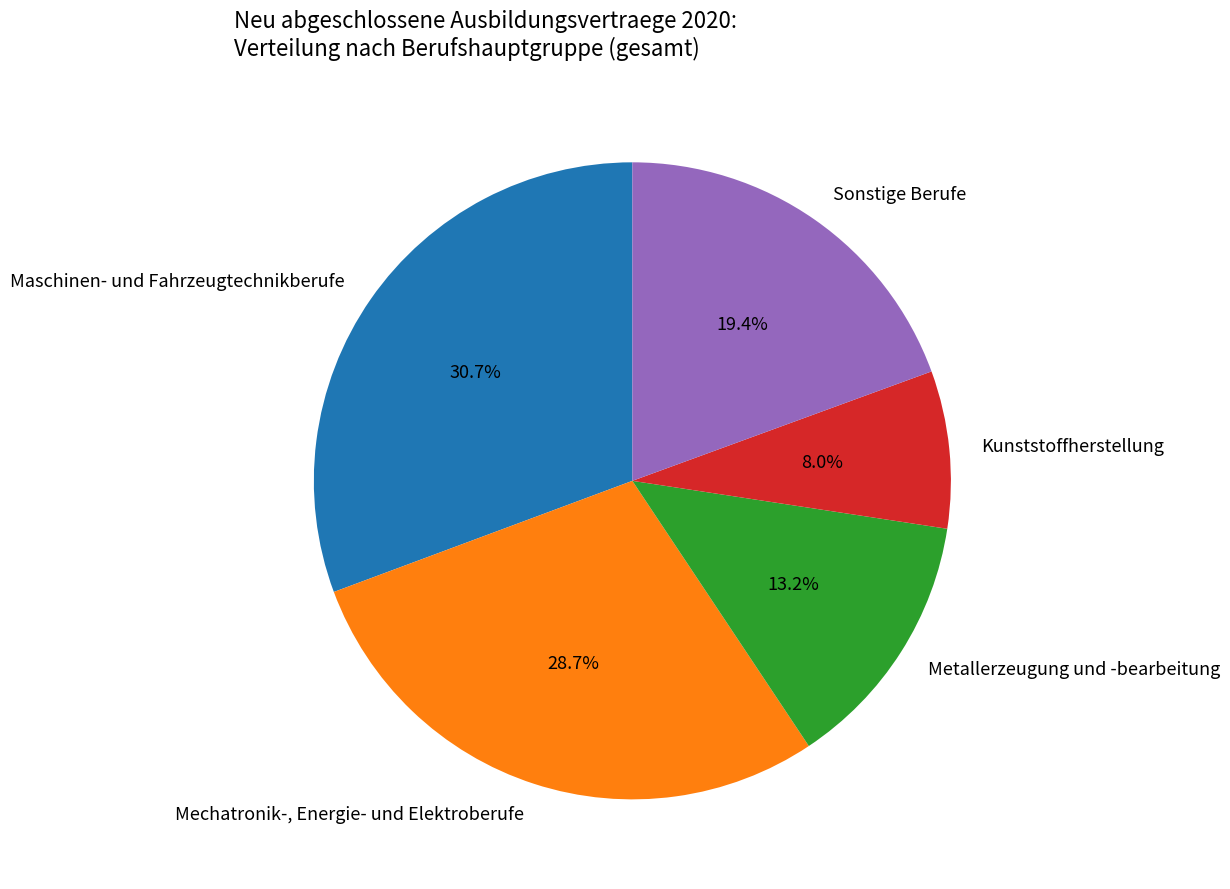

Does any single category account for the majority?

No